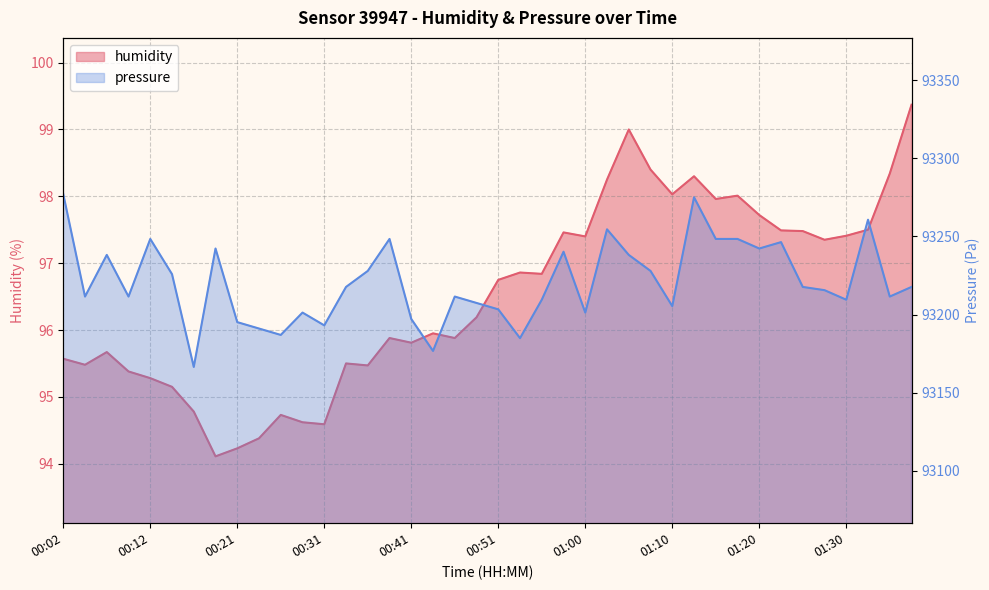

Reading left to right, what are all the values shown in this chart?

humidity: 95.6	95.5	95.7	95.4	95.3	95.2	94.8	94.1	94.2	94.4	94.7	94.6	94.6	95.5	95.5	95.9	95.8	96.0	95.9	96.2	96.8	96.9	96.8	97.5	97.4	98.2	99.0	98.4	98.0	98.3	98.0	98.0	97.7	97.5	97.5	97.3	97.4	97.5	98.3	99.4
pressure: 93277.1	93211.5	93238.2	93211.5	93248.4	93225.8	93166.4	93242.2	93195.1	93191.0	93186.9	93201.2	93193.1	93217.7	93227.9	93248.4	93197.2	93176.7	93211.5	93207.4	93203.3	93184.9	93209.5	93240.2	93201.2	93254.5	93238.2	93227.9	93205.4	93275.0	93248.4	93248.4	93242.2	93246.3	93217.7	93215.6	93209.5	93260.7	93211.5	93217.7